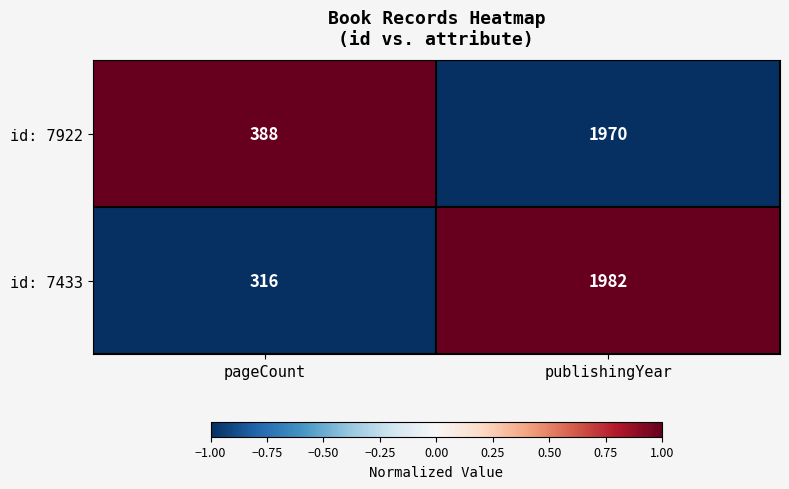

True or false: id: 7433 has a value of 316 at pageCount.

True